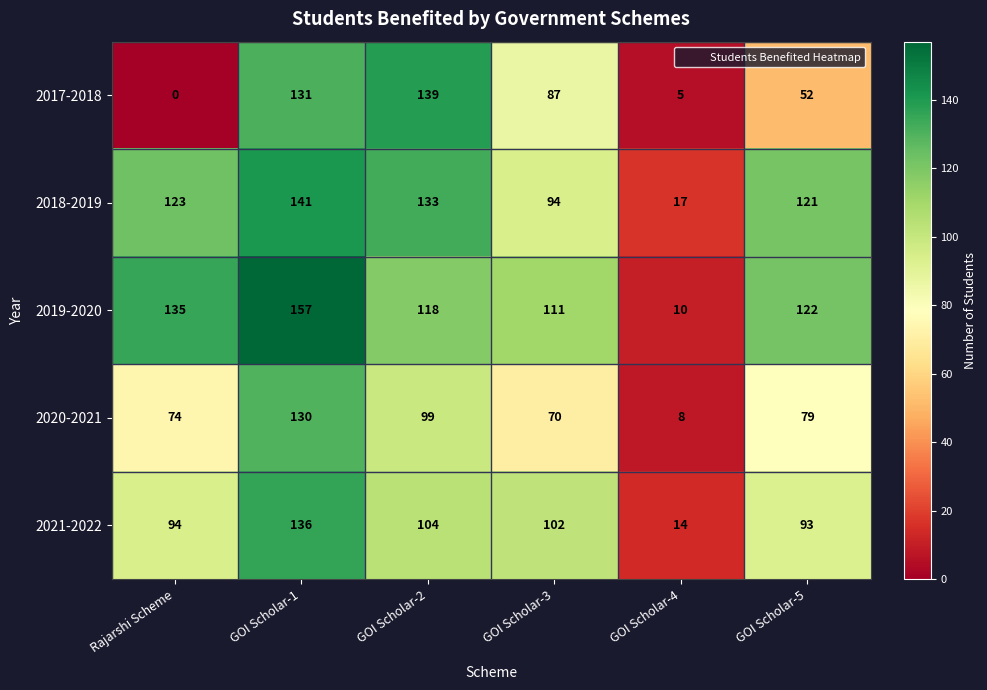

At which category does the chart reach its minimum across all series?

Rajarshi Scheme